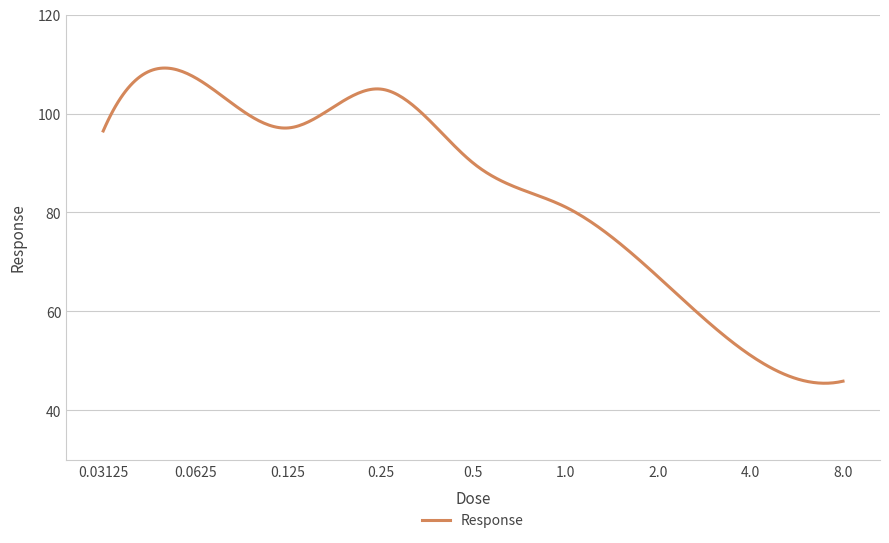

What is the difference between the maximum and minimum values?

63.7